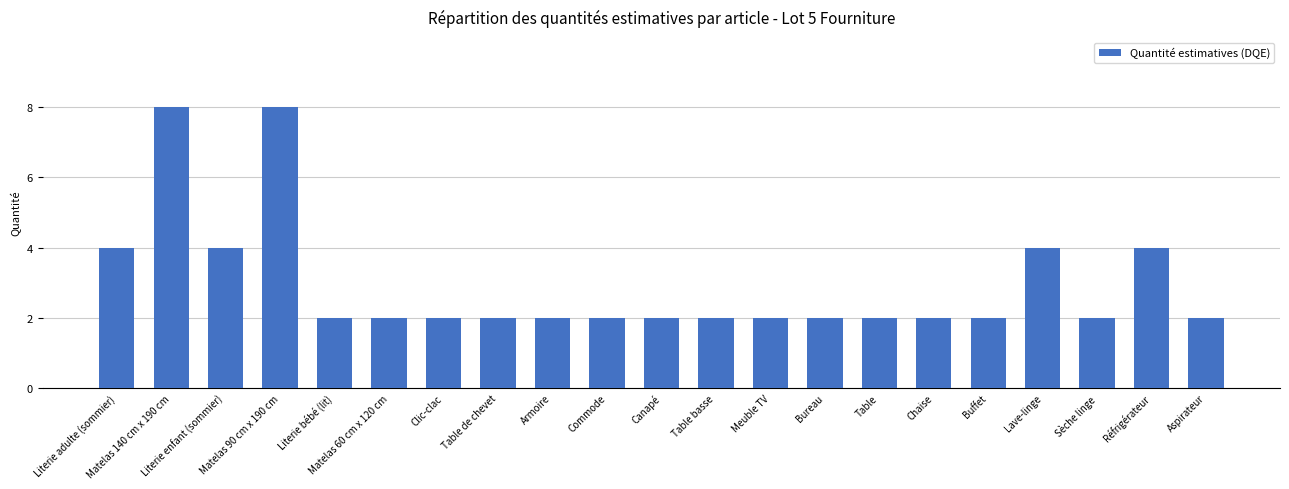

What is the label of the 14th bar from the left?

Bureau